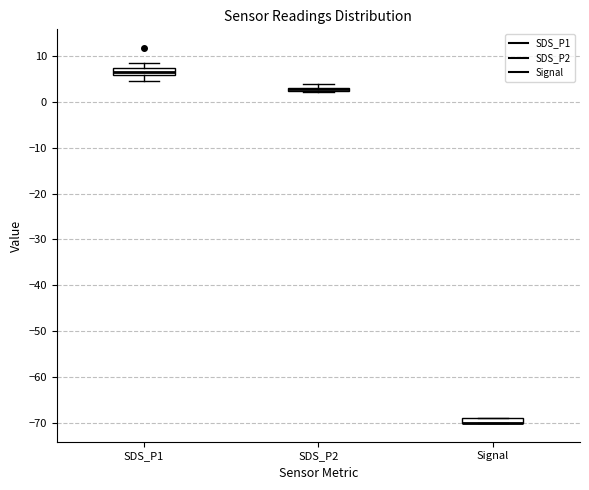

Where is the lower edge of the box for SDS_P2 on the y-axis? The values are not printed on the chart, so give them approximately, as read against the axis.

2